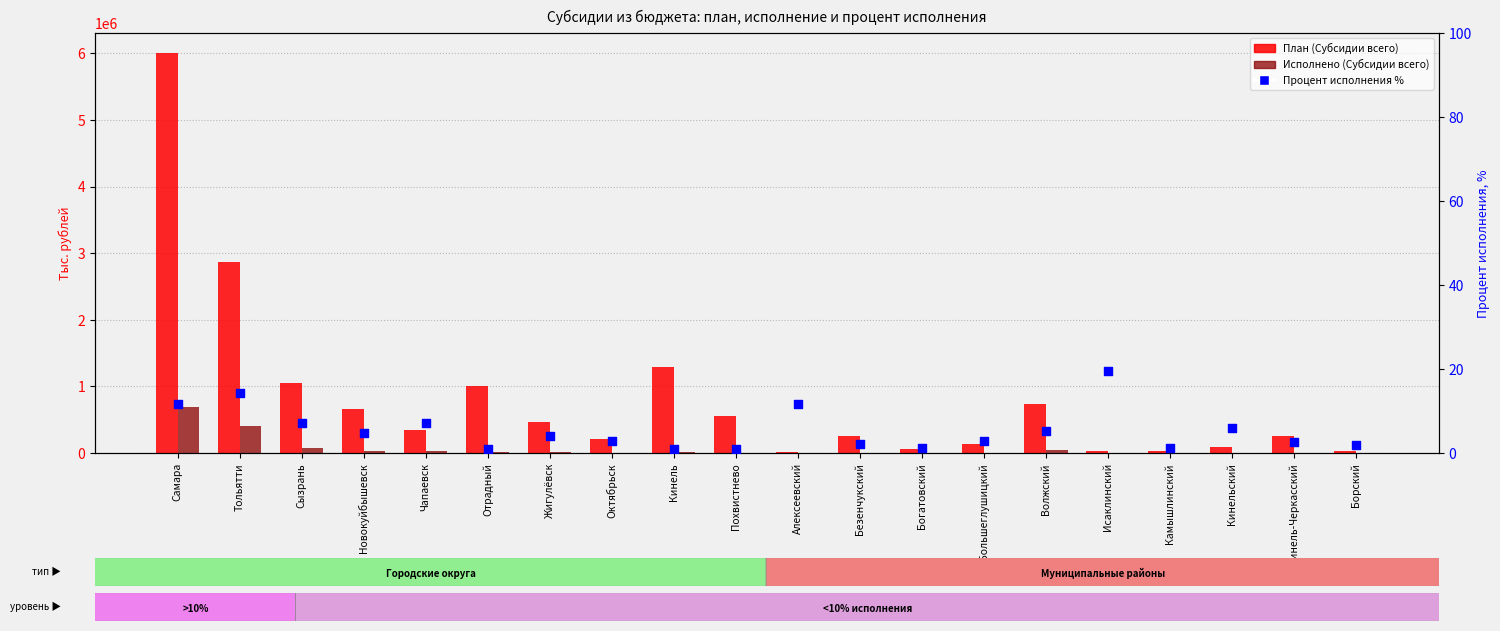

What are all the series names shown in the legend?

План (Субсидии всего), Исполнено (Субсидии всего), Процент исполнения %